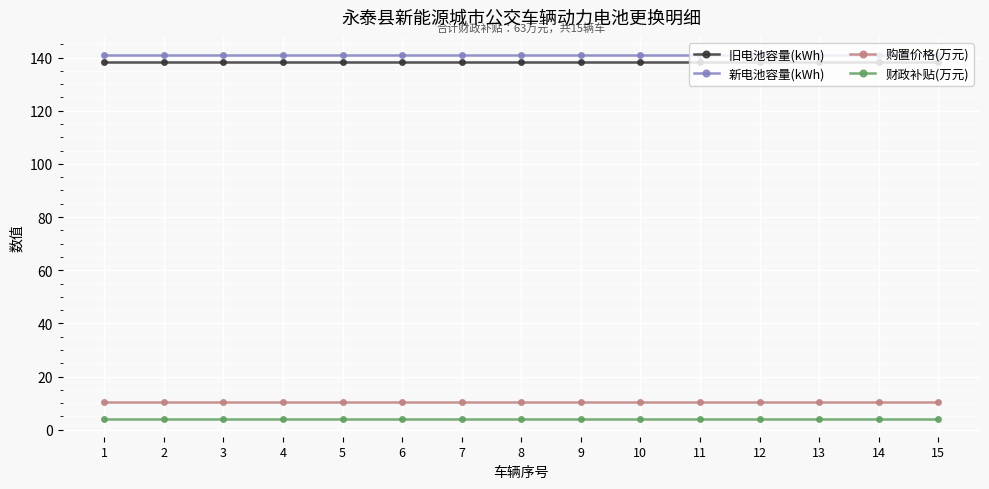

True or false: 财政补贴(万元) and 新电池容量(kWh) intersect in this chart.

False